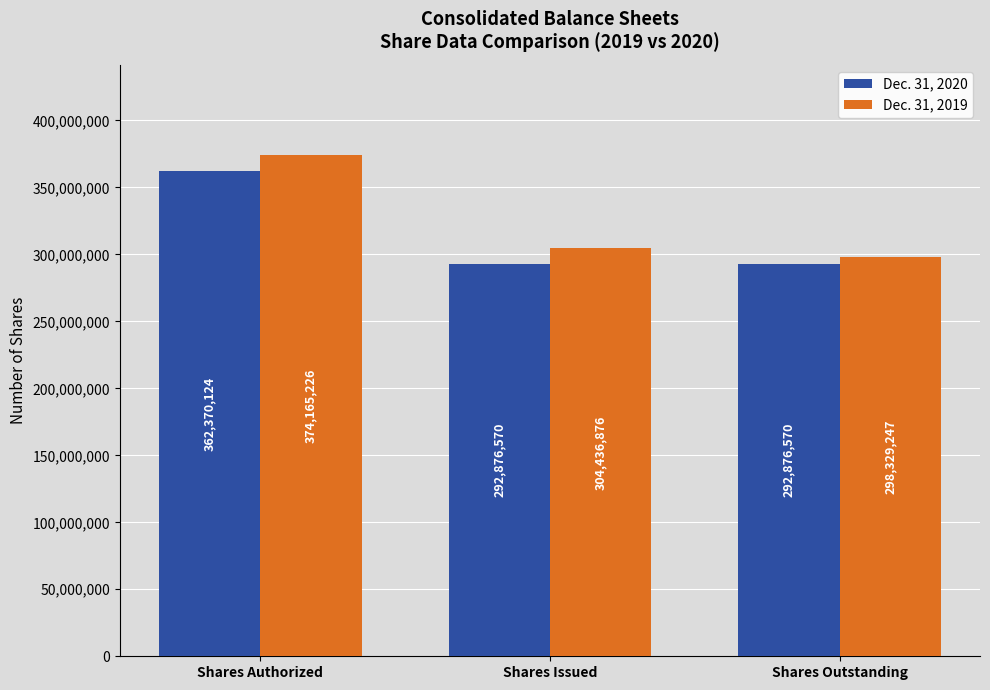

Rank the series by their average value, from lowest to highest.

Dec. 31, 2020, Dec. 31, 2019